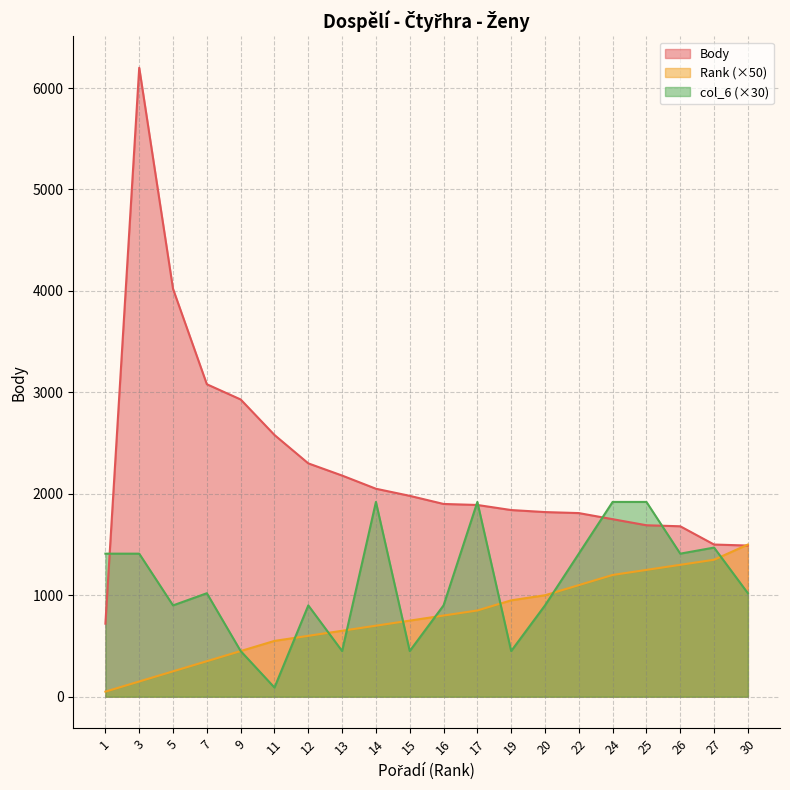

What is the difference between the maximum and second lowest values in the Body series?

4710